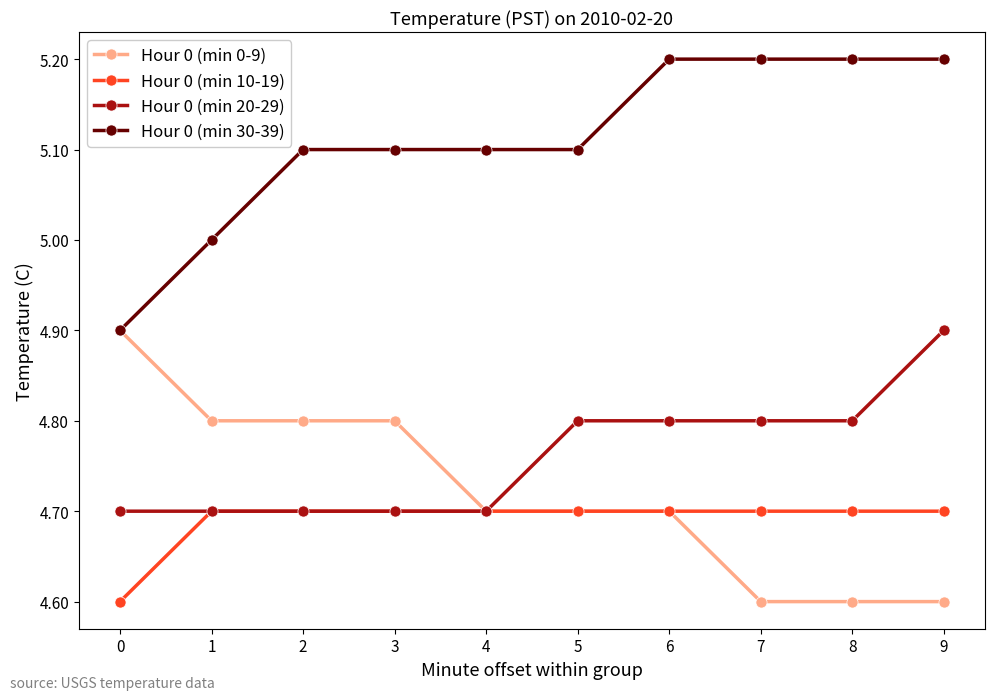

Reading left to right, transcribe all the data shown in this chart.

Hour 0 (min 0-9): 4.9	4.8	4.8	4.8	4.7	4.7	4.7	4.6	4.6	4.6
Hour 0 (min 10-19): 4.6	4.7	4.7	4.7	4.7	4.7	4.7	4.7	4.7	4.7
Hour 0 (min 20-29): 4.7	4.7	4.7	4.7	4.7	4.8	4.8	4.8	4.8	4.9
Hour 0 (min 30-39): 4.9	5.0	5.1	5.1	5.1	5.1	5.2	5.2	5.2	5.2